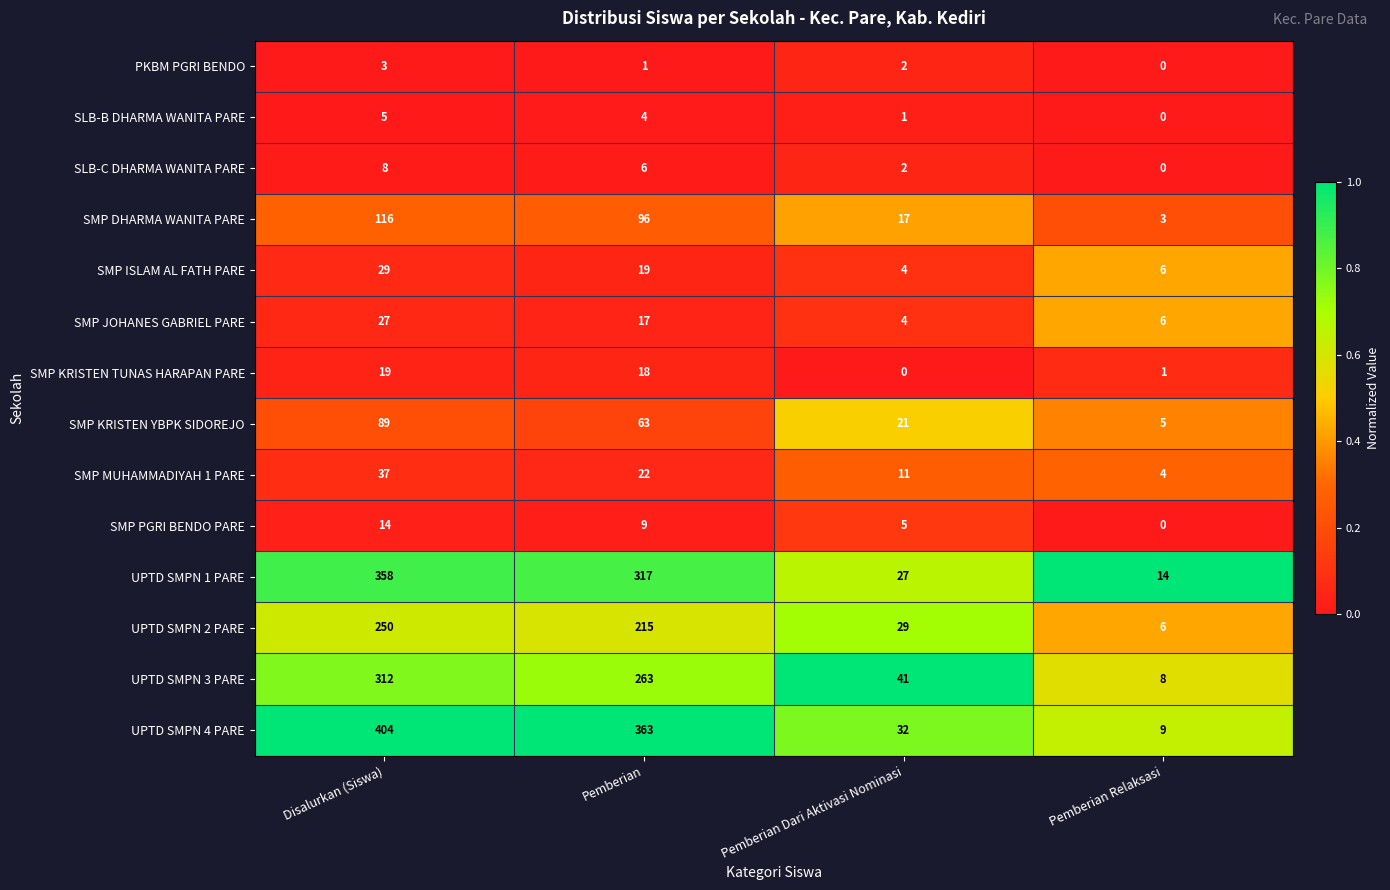

True or false: PKBM PGRI BENDO has a value of 2 at Pemberian Dari Aktivasi Nominasi.

True